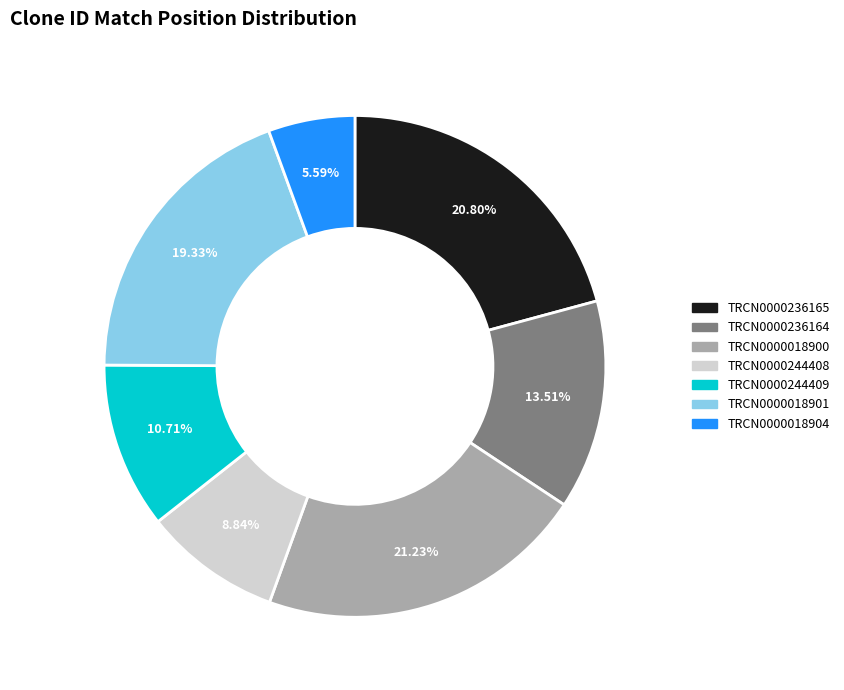

Which has a higher value, TRCN0000018901 or TRCN0000018900?

TRCN0000018900